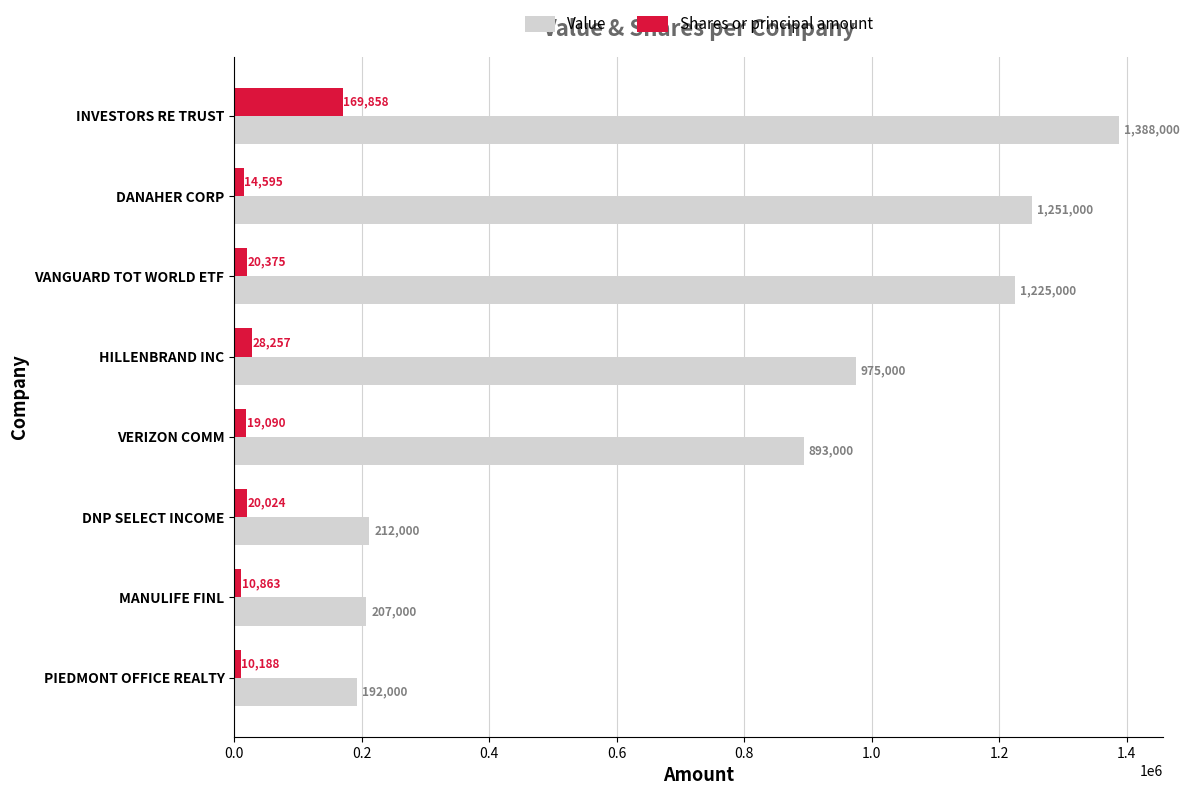

Which series has the widest spread of values?

Value